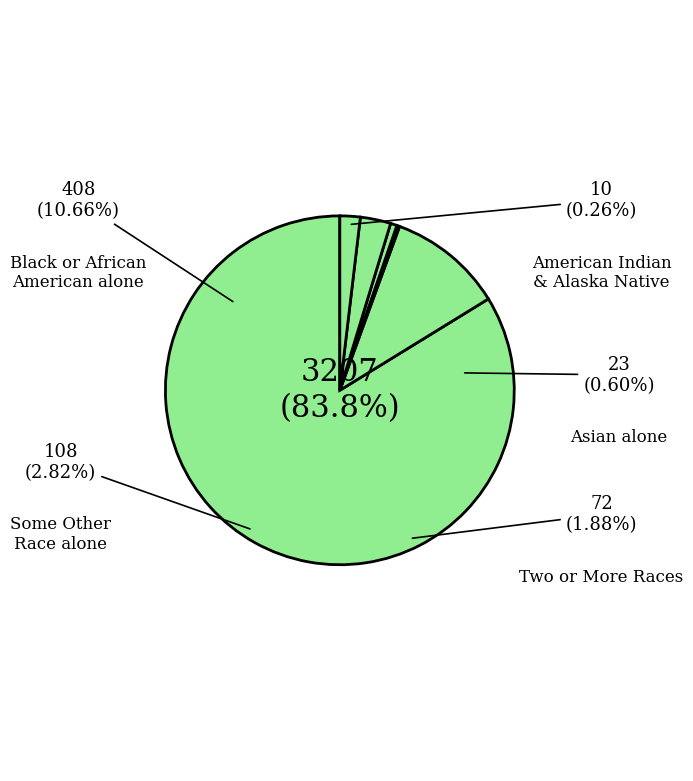

What is the ratio of the value at White alone to the value at Two or More Races?

44.5